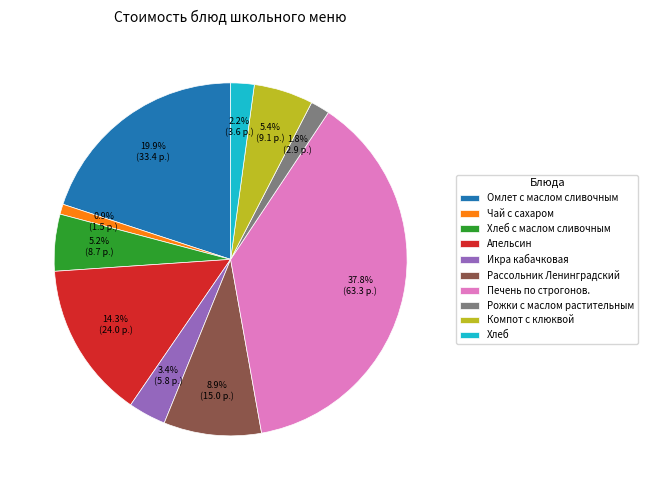

Is Хлеб the majority of the pie?

No